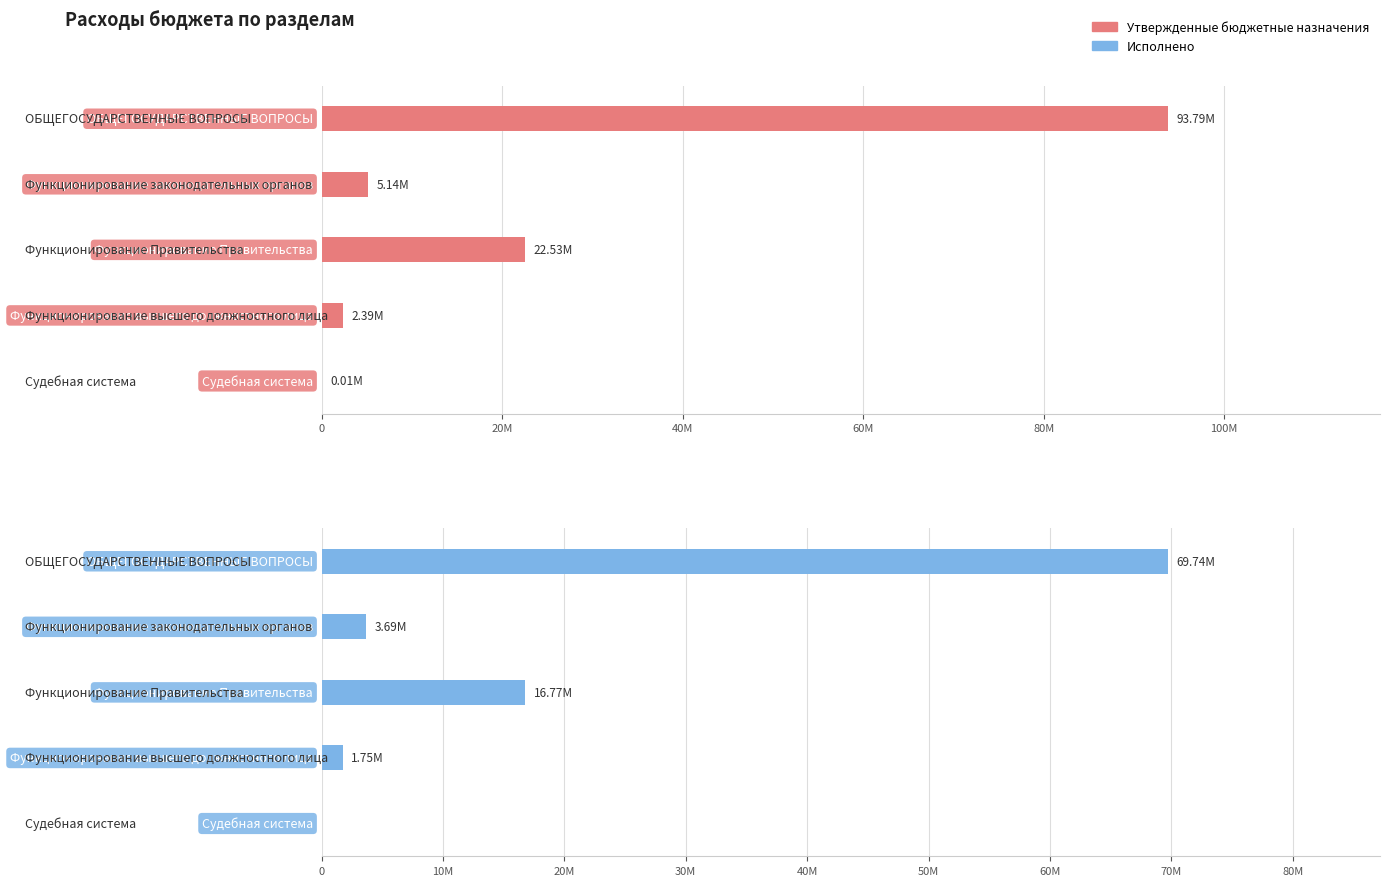

The Исполнено series shows 69738955.0 at 0. True or false?

True